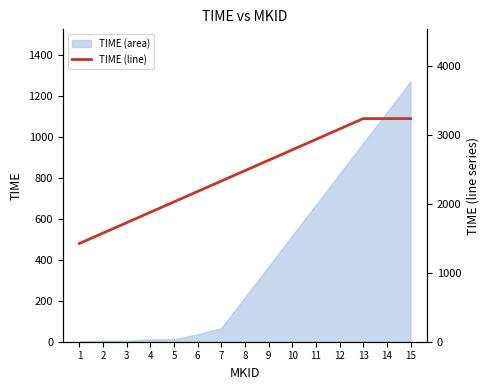

Which has a higher value, 2 or 8?

8